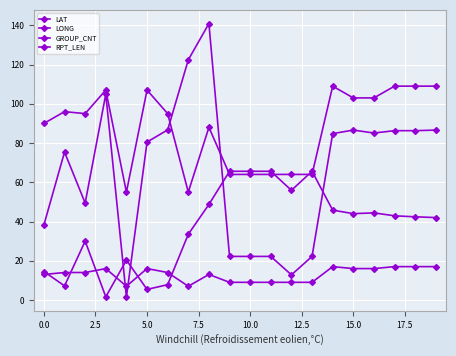

How many lines are shown in the chart?

4